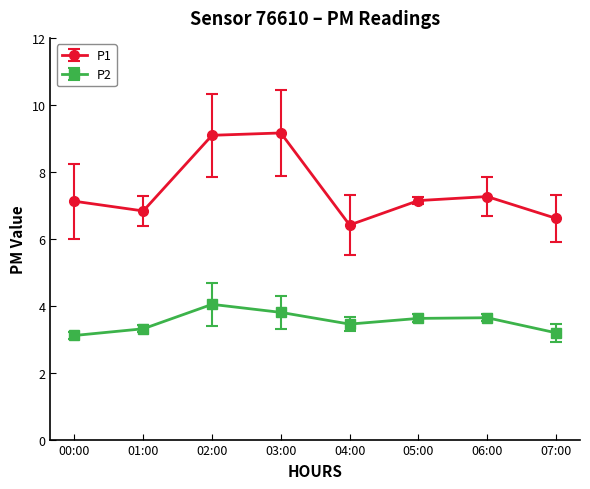

Where is the first local maximum for P2?

02:00